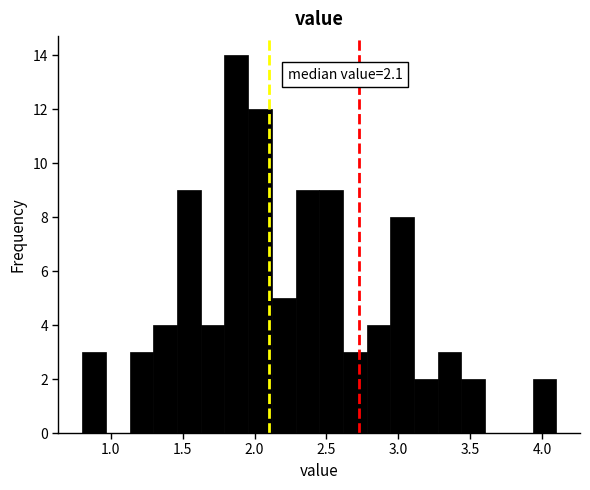

Around what value on the x-axis is the tallest bar? Give the approximate position of its centre, as read against the axis.

1.85